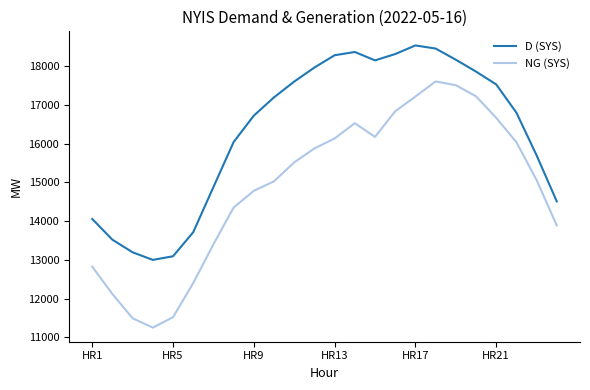

Rank the series by their maximum value, from lowest to highest.

NG (SYS), D (SYS)